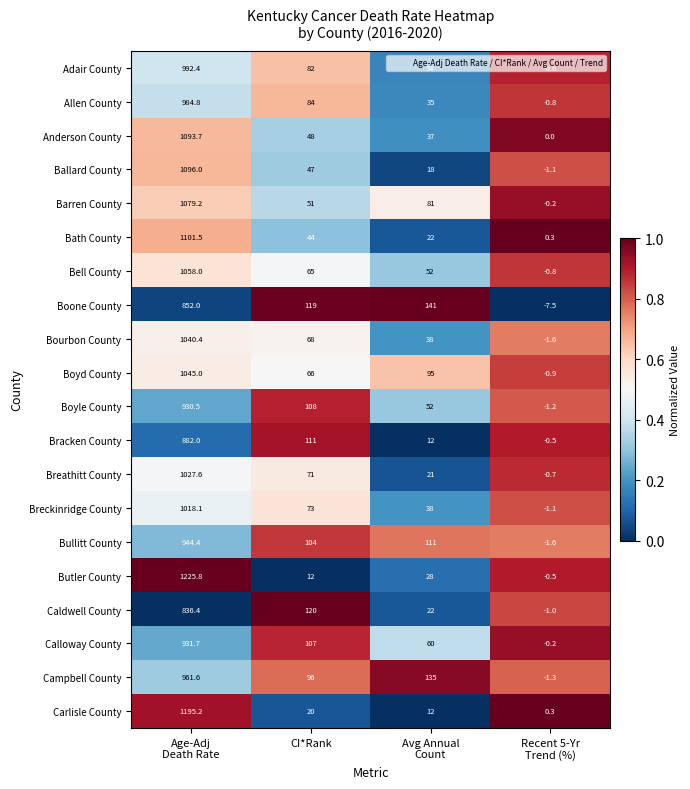

Rank the series at Age-Adj
Death Rate from highest to lowest value.

Butler County, Carlisle County, Bath County, Ballard County, Anderson County, Barren County, Bell County, Boyd County, Bourbon County, Breathitt County, Breckinridge County, Adair County, Allen County, Campbell County, Bullitt County, Calloway County, Boyle County, Bracken County, Boone County, Caldwell County